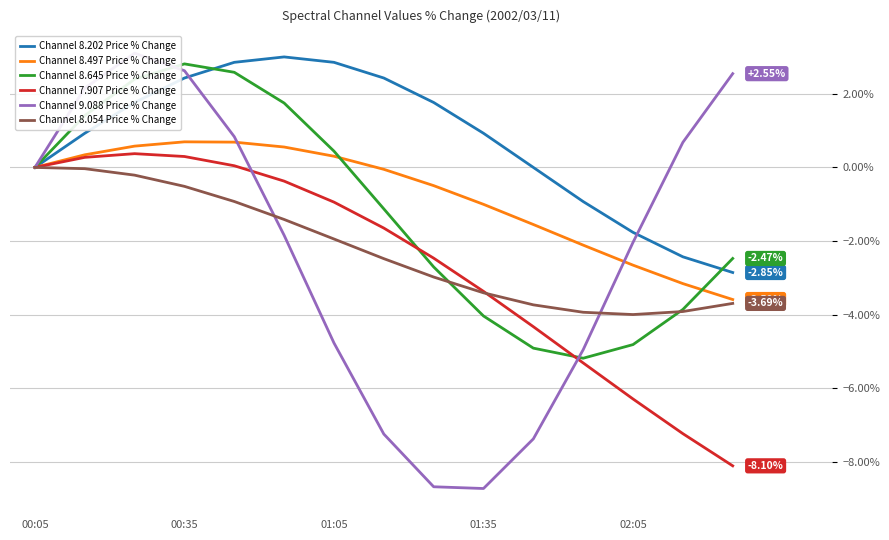

Is the value of Channel 8.645 Price % Change at 01:35 greater than the value of Channel 8.054 Price % Change at 00:35?

No